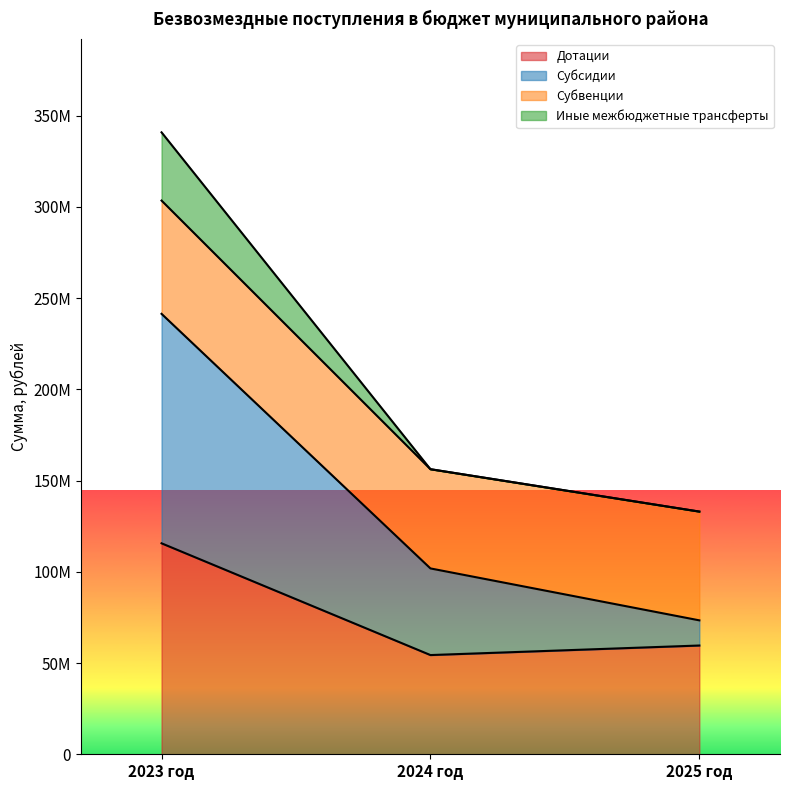

The Дотации series shows 115624633.5 at 2023 год. True or false?

True